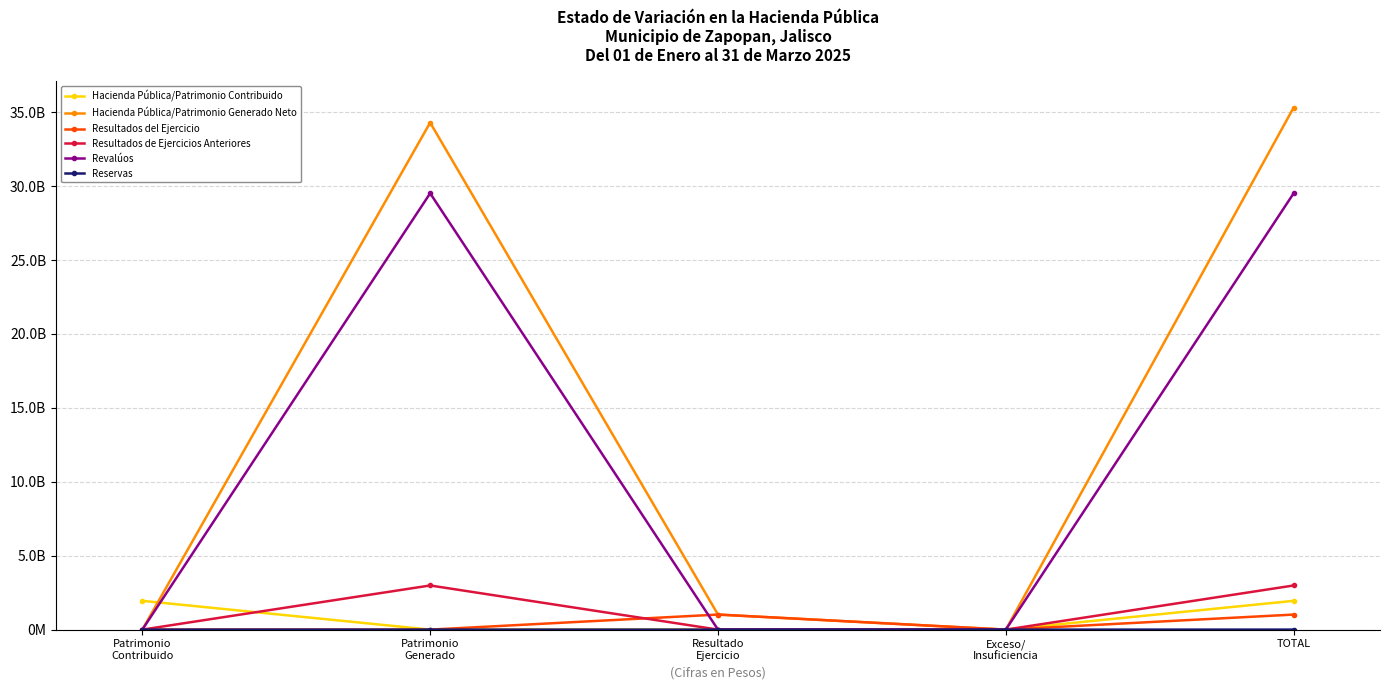

The Resultados de Ejercicios Anteriores series shows 961128894.2 at Patrimonio
Contribuido. True or false?

False